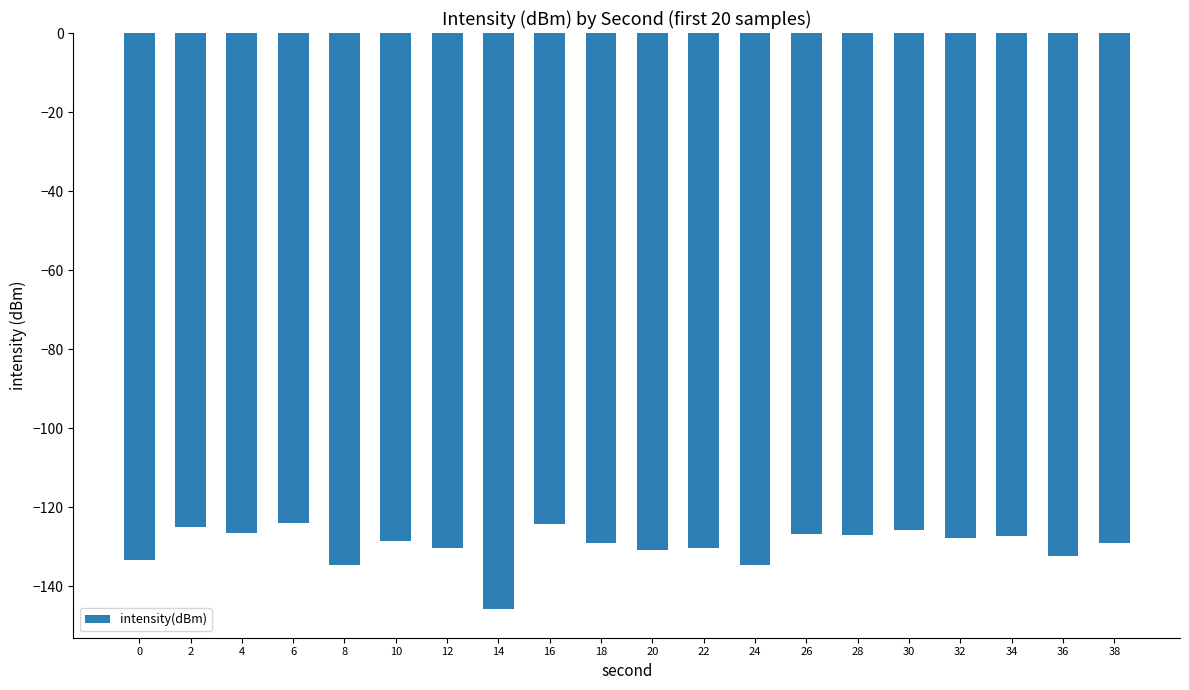

What is the value of the 10th bar from the left?

-129.1